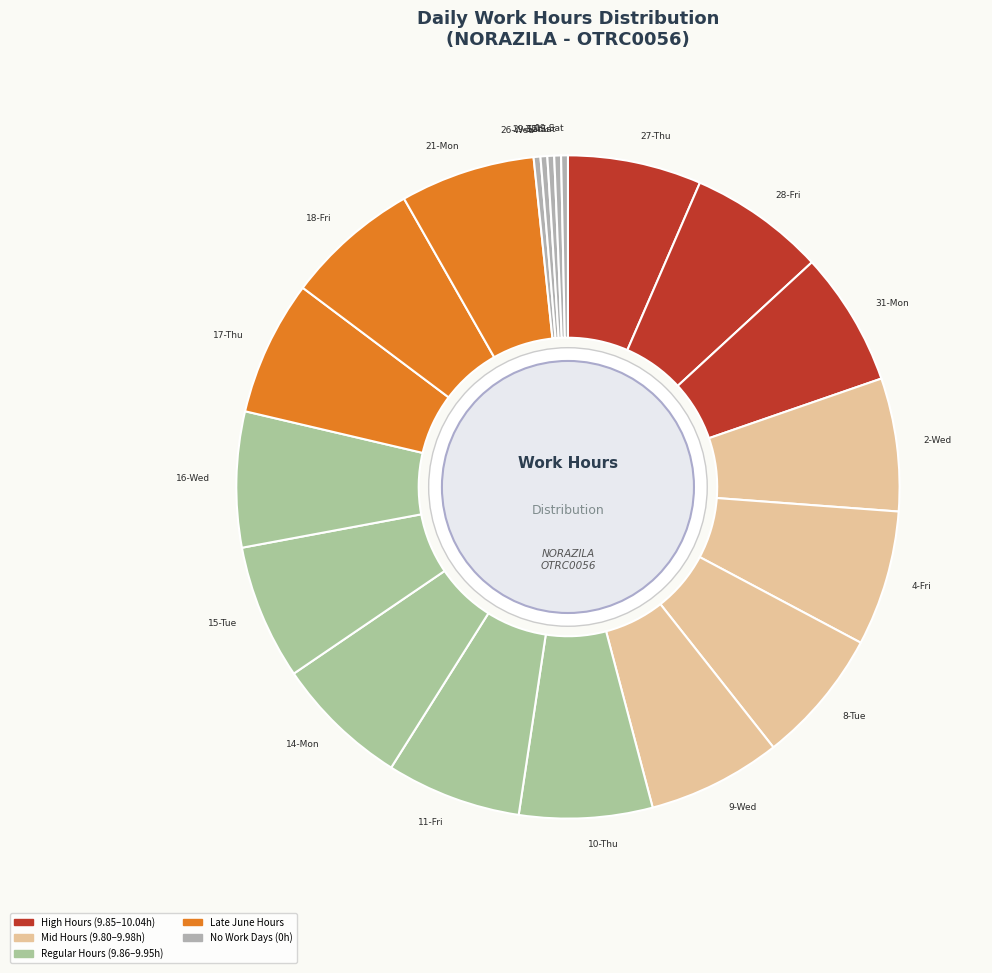

What is the ratio of the value at 16-Wed to the value at 18-Fri?

1.0